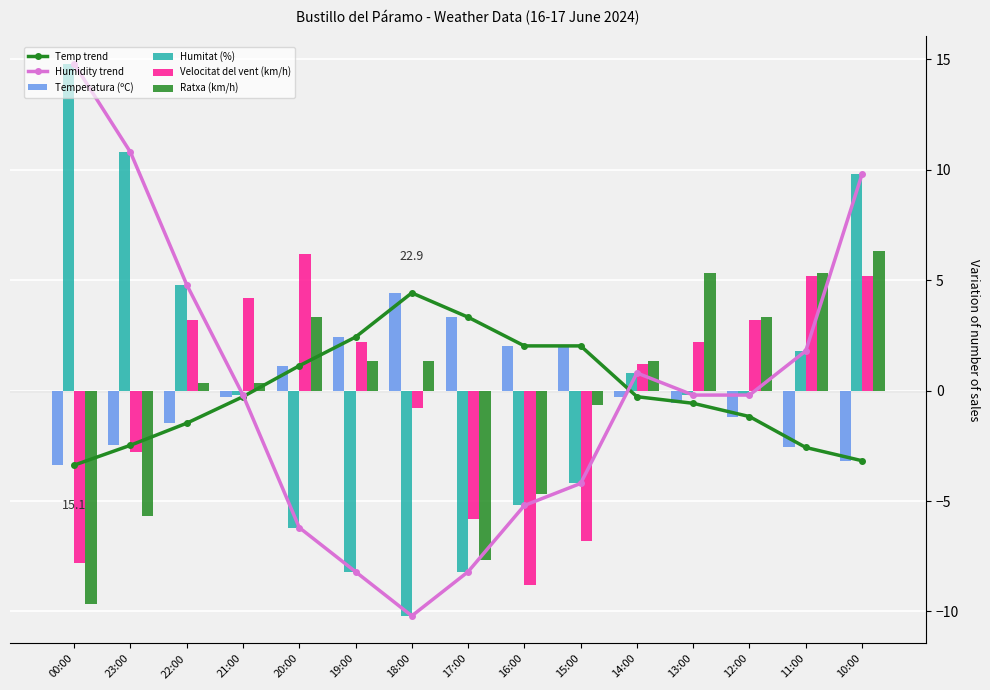

What is the value of the Humidity trend bar at the 2nd from the left?

10.8